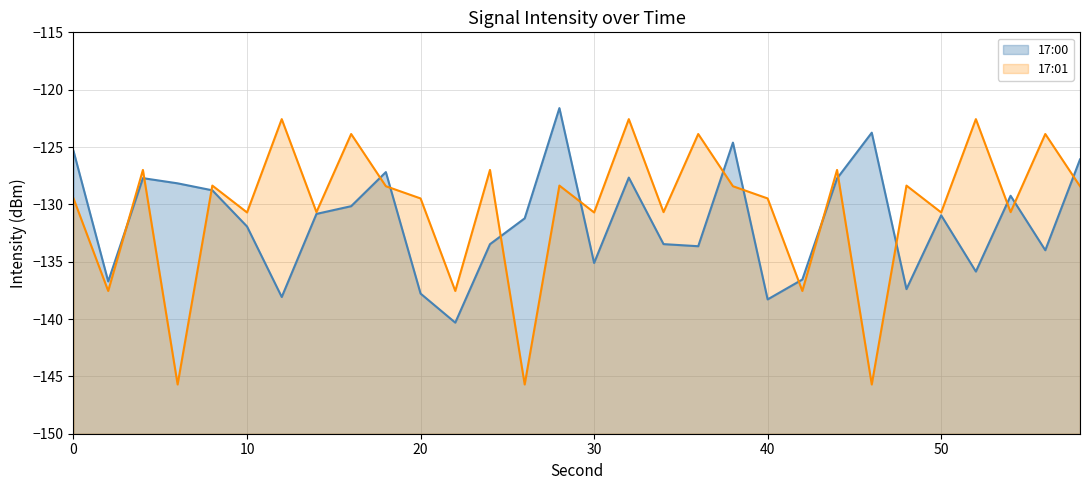

Rank the series at 0 from highest to lowest value.

17:00 (line), 17:01 (line)